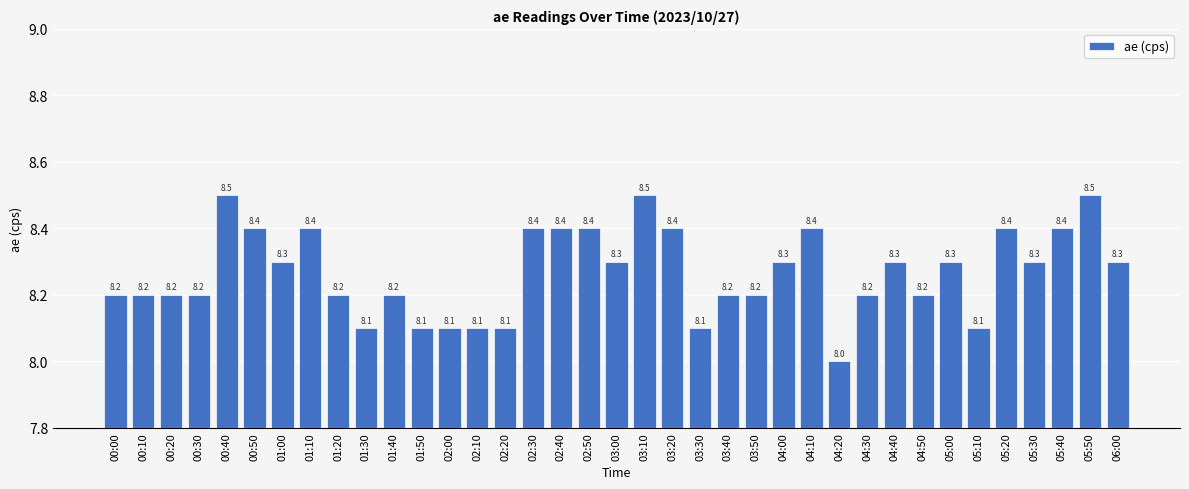

The chart shows a value of 8.2 at 03:50. True or false?

True